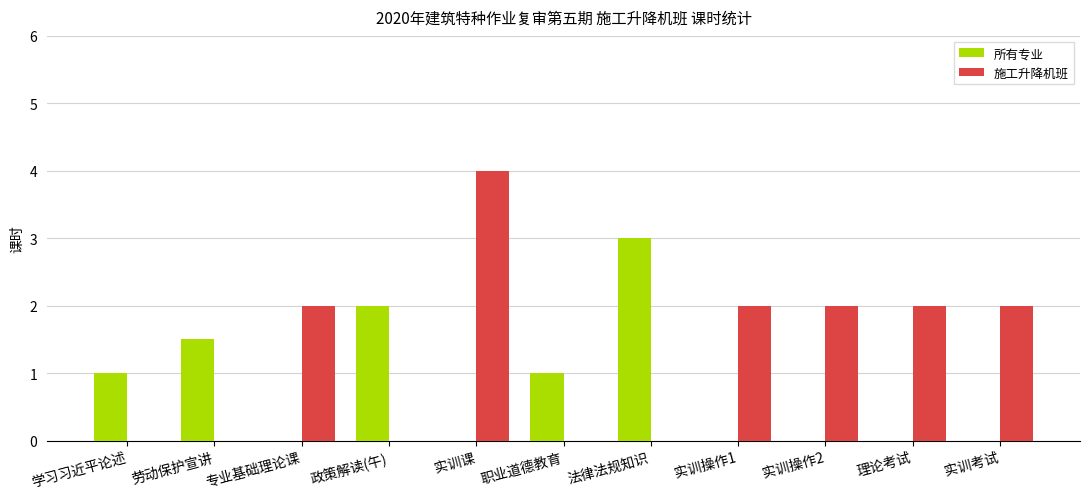

What is the approximate value of 施工升降机班 at 实训考试?

2.0